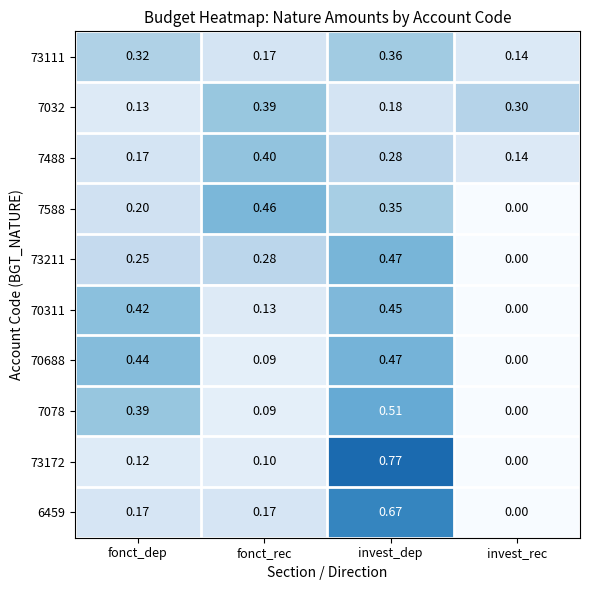

Which category has the highest value in the 7032 series?

fonct_rec